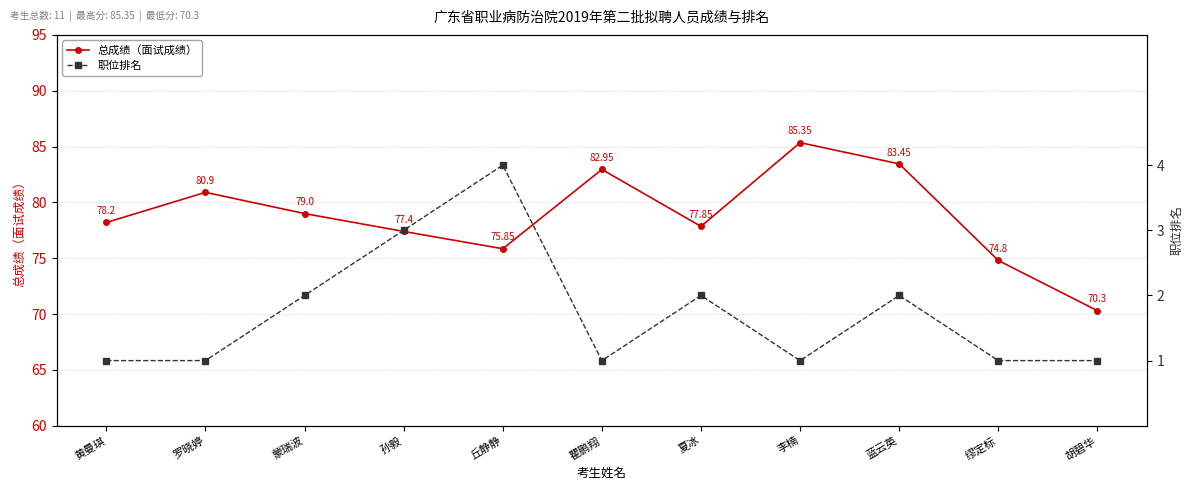

Between 瞿鹏翔 and 丘静静, which is larger?

瞿鹏翔